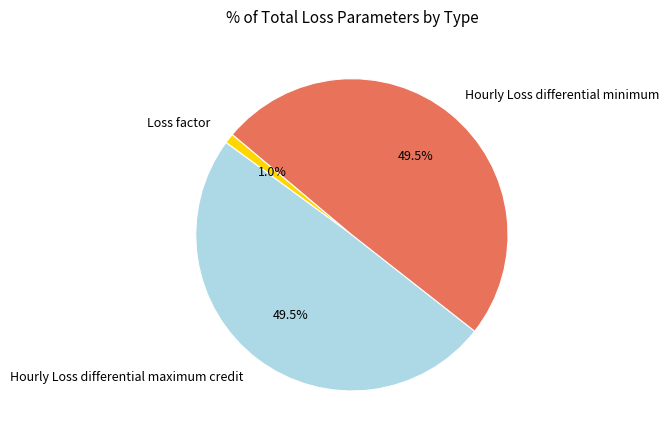

Count the number of slices in the pie.

3